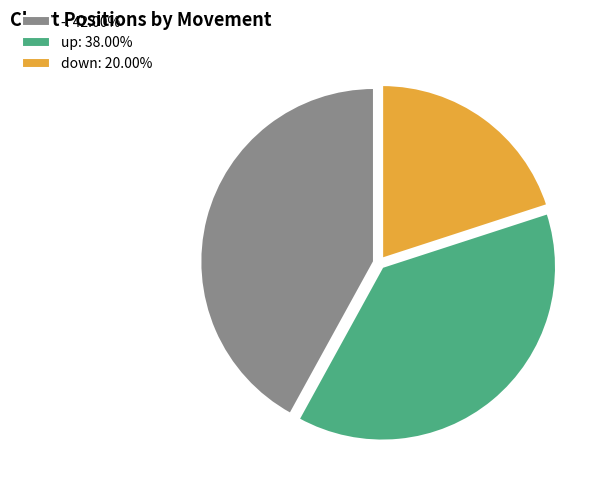

Which category has the smallest portion of the pie?

down